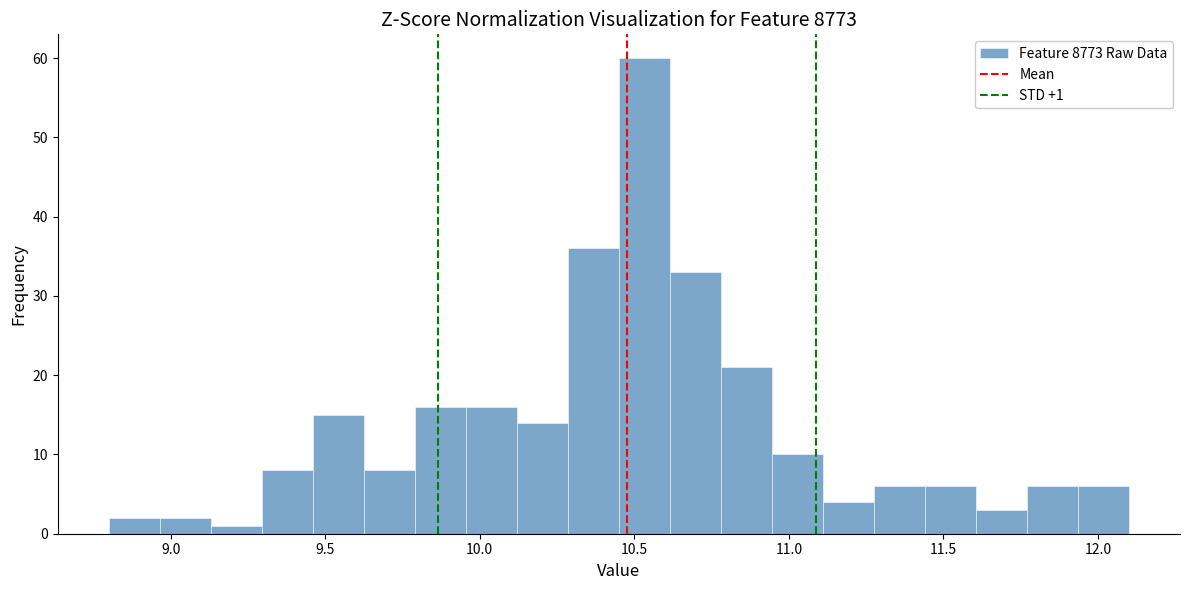

Around what value on the x-axis is the tallest bar? Give the approximate position of its centre, as read against the axis.

10.55